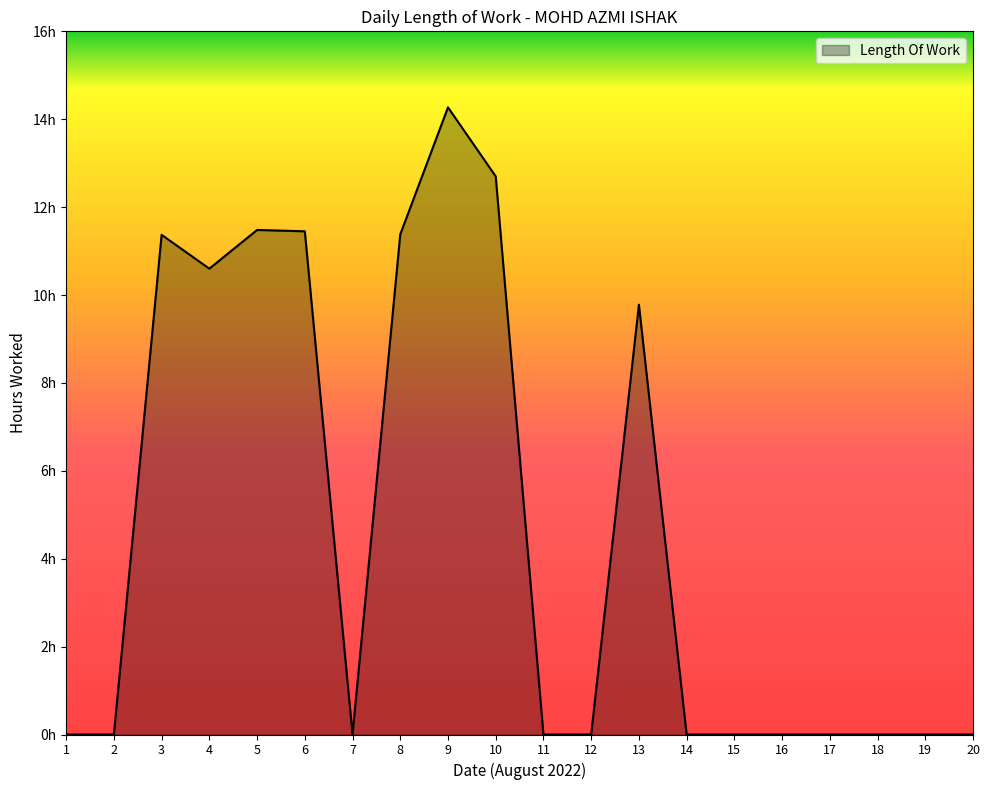

Where is the data nearest to the value 7?

13